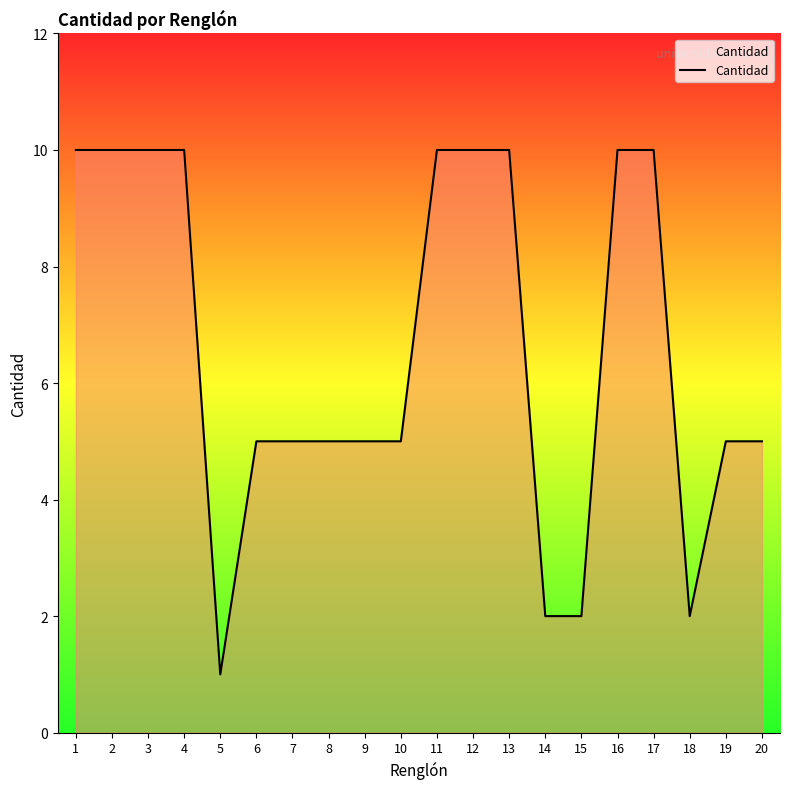

What is the smallest value displayed?

1